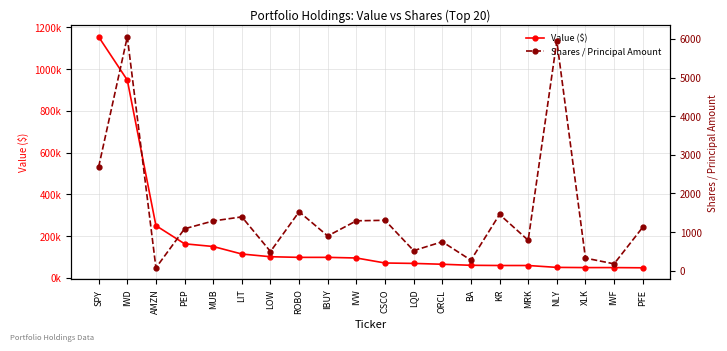

True or false: Shares / Principal Amount and Value ($) intersect in this chart.

False